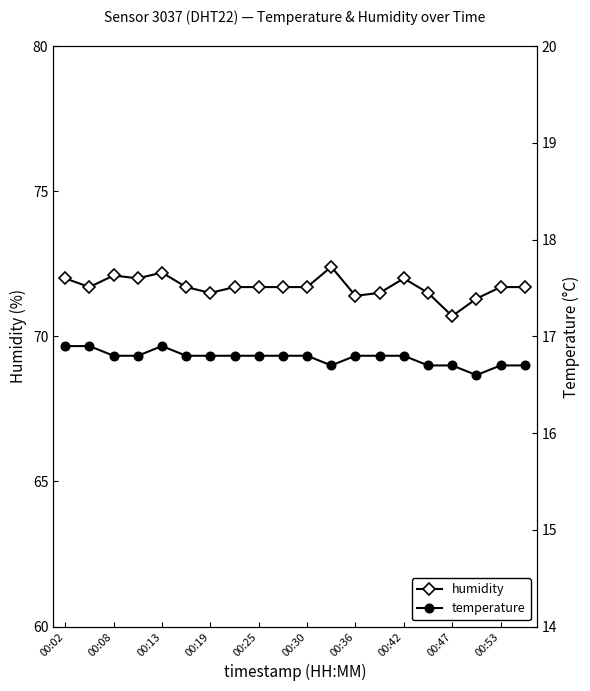

Which series has the largest range (max minus min)?

humidity